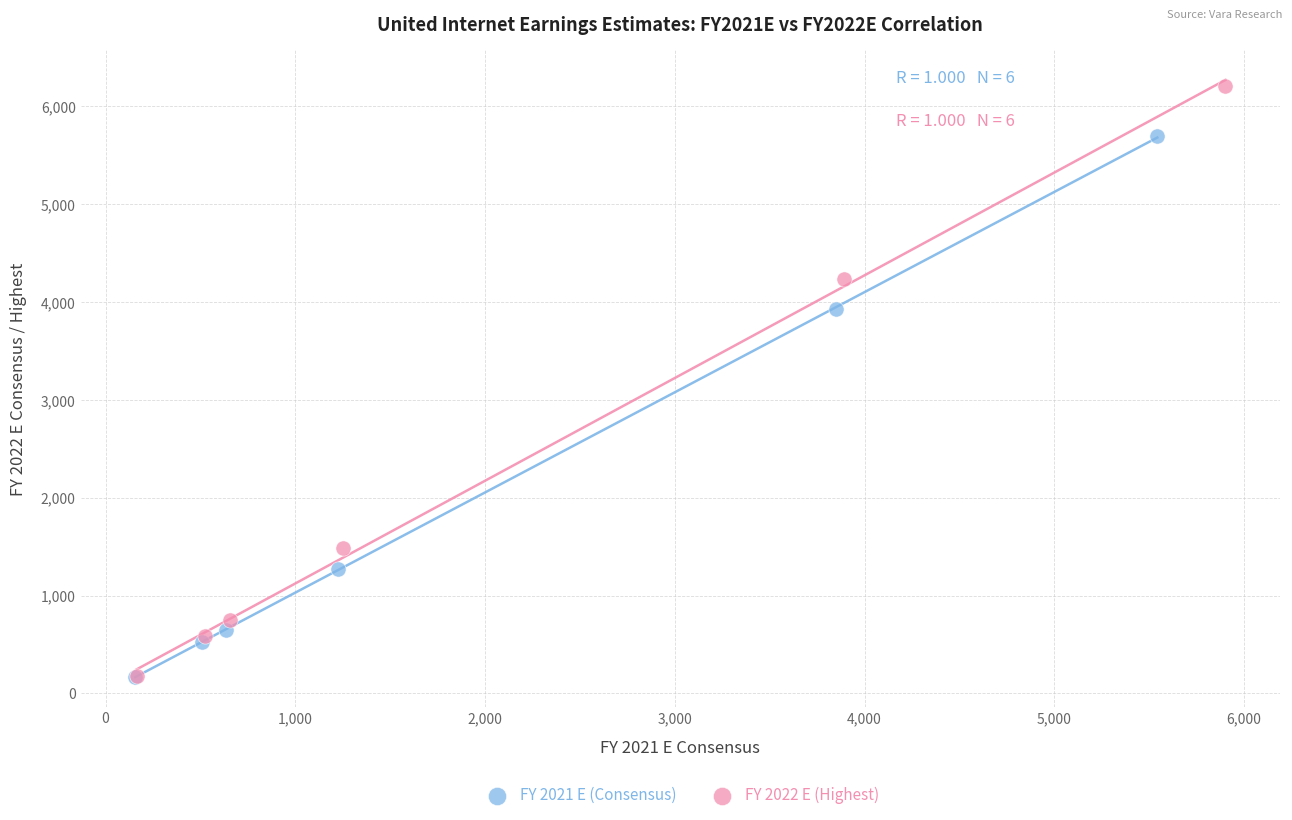

Which series has the widest spread of Y values?

FY 2022 E (Highest)